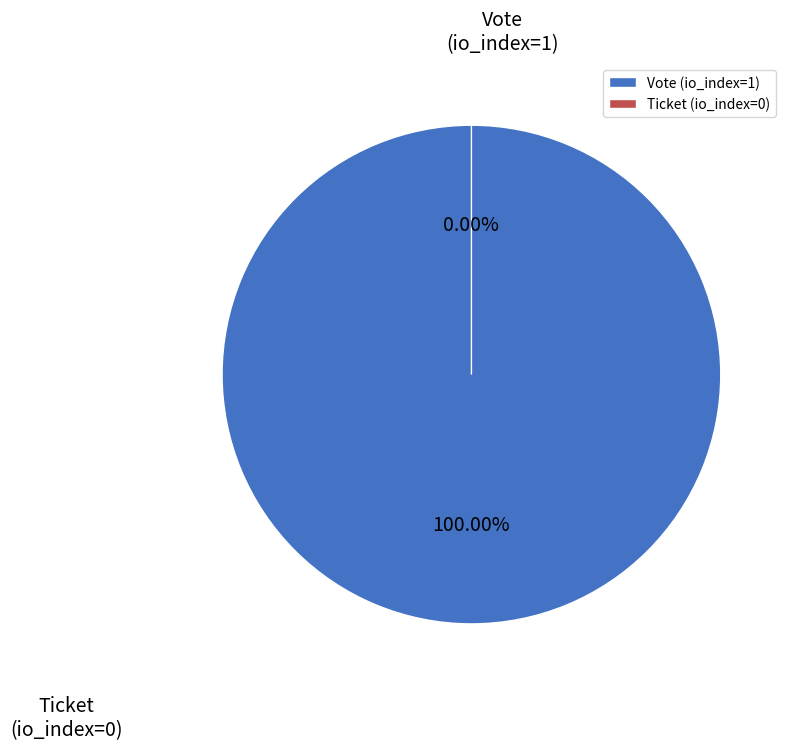

To the nearest percent, what is the difference between the Ticket (io_index=0) and Vote (io_index=1) slice percentages?

100%